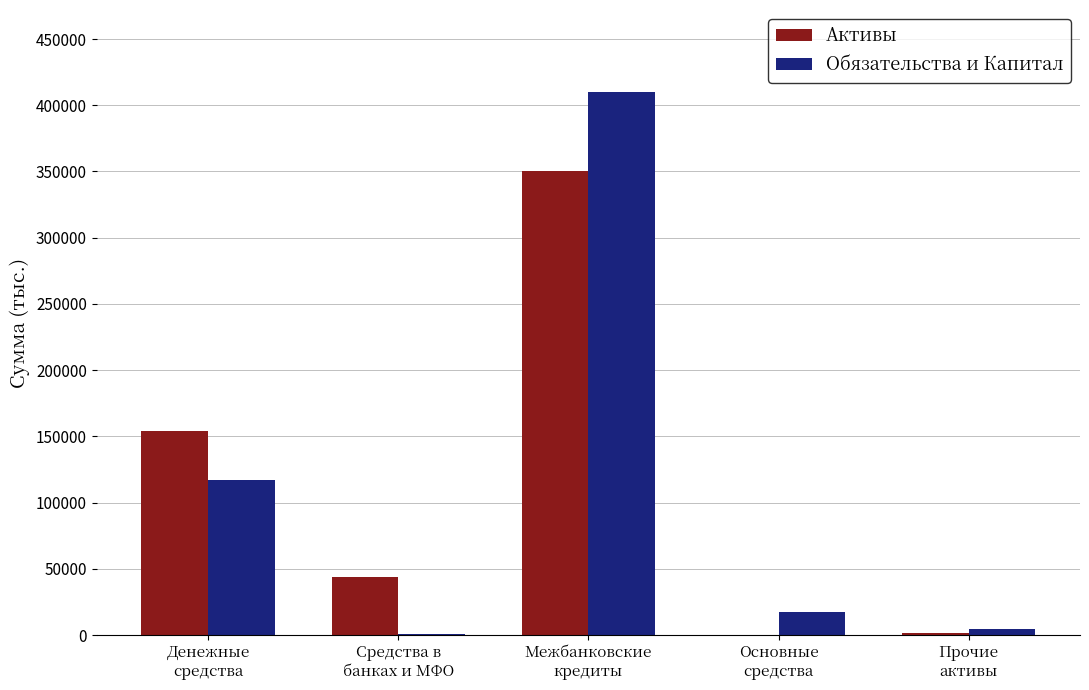

Which category has the highest value in the Активы series?

Межбанковские
кредиты